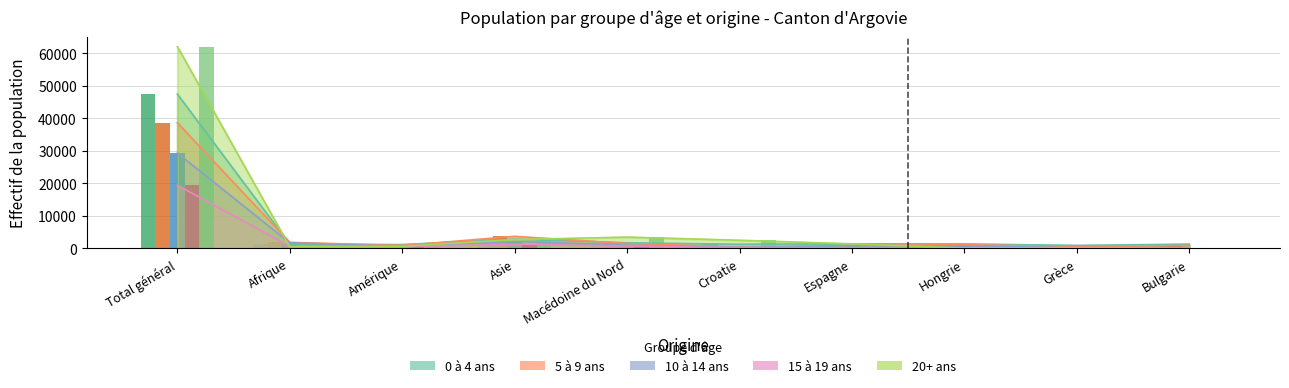

List the labels in order of 5 à 9 ans value, largest first.

Total général, Asie, Afrique, Macédoine du Nord, Hongrie, Bulgarie, Amérique, Espagne, Grèce, Croatie